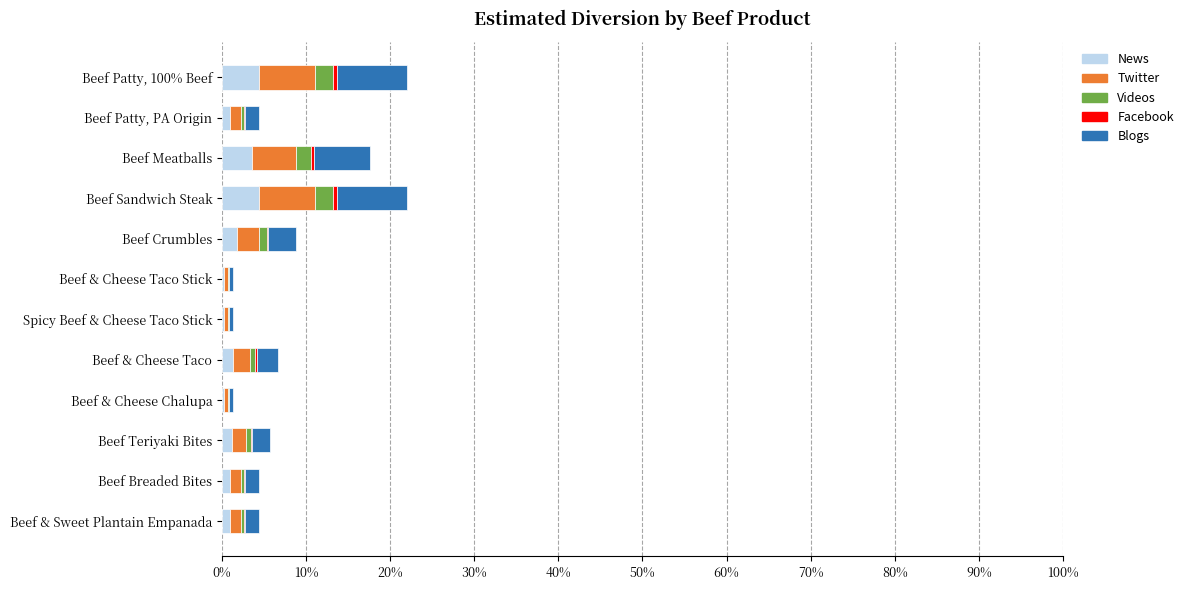

What is the maximum value for News?

4.4